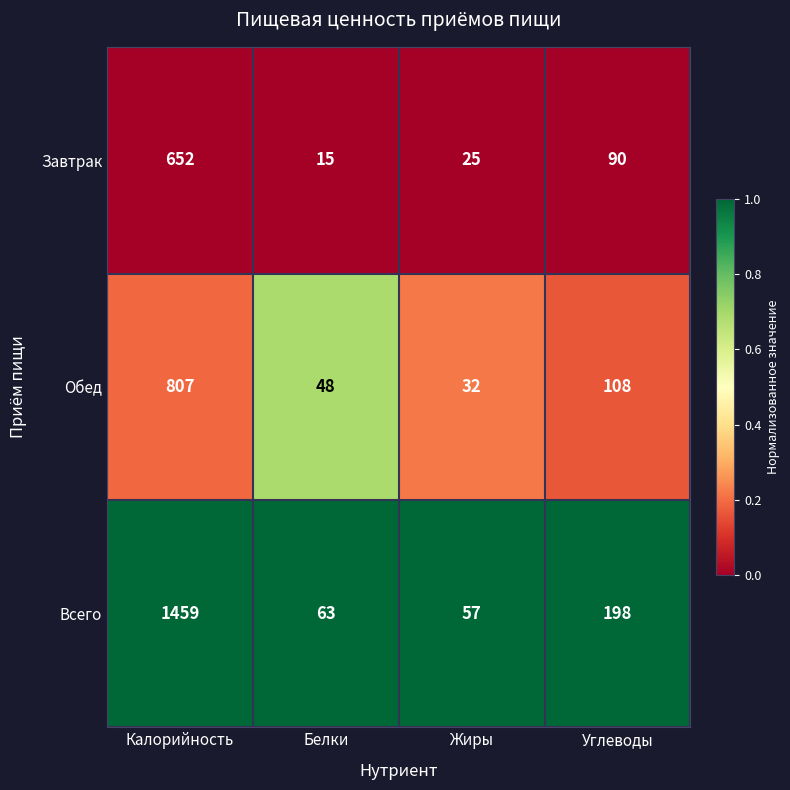

What is the highest value of the Обед series?

807